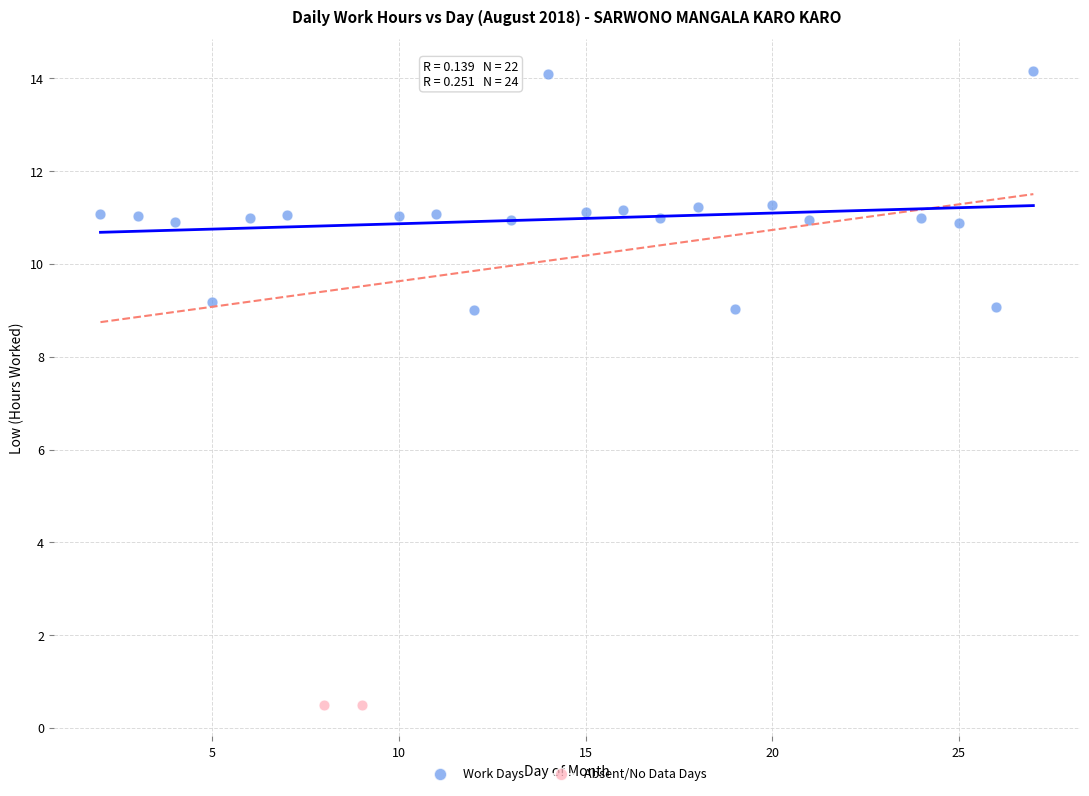

Which series contains the lowest Y value?

Absent/No Data Days